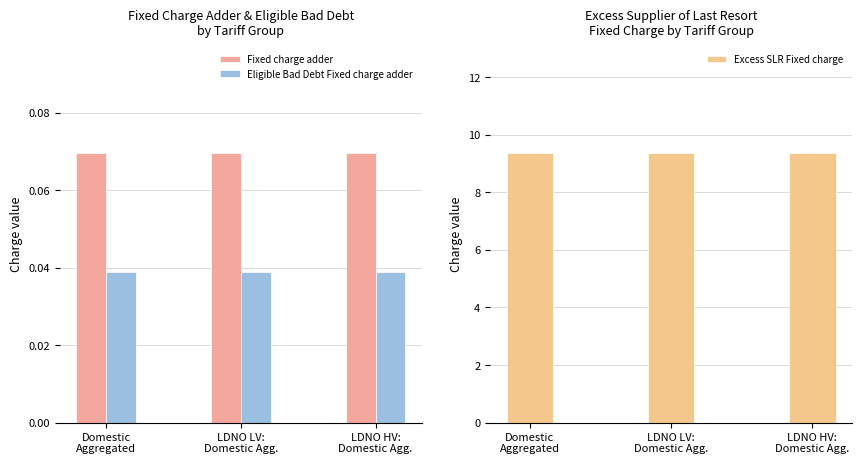

Between LDNO LV:
Domestic Agg. and LDNO HV:
Domestic Agg., which series saw the biggest shift?

Excess SLR Fixed charge